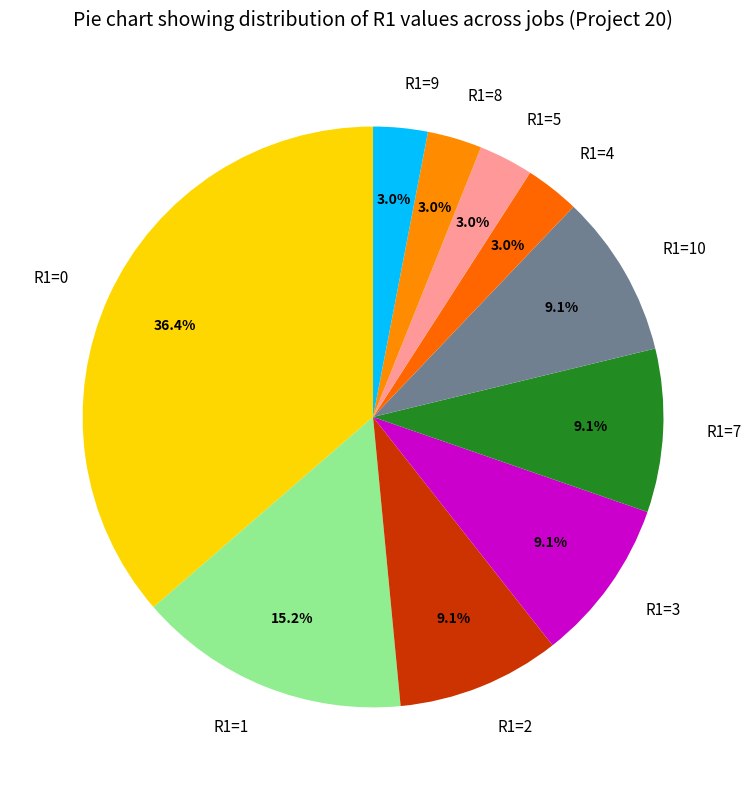

Between R1=1 and R1=9, which is larger?

R1=1